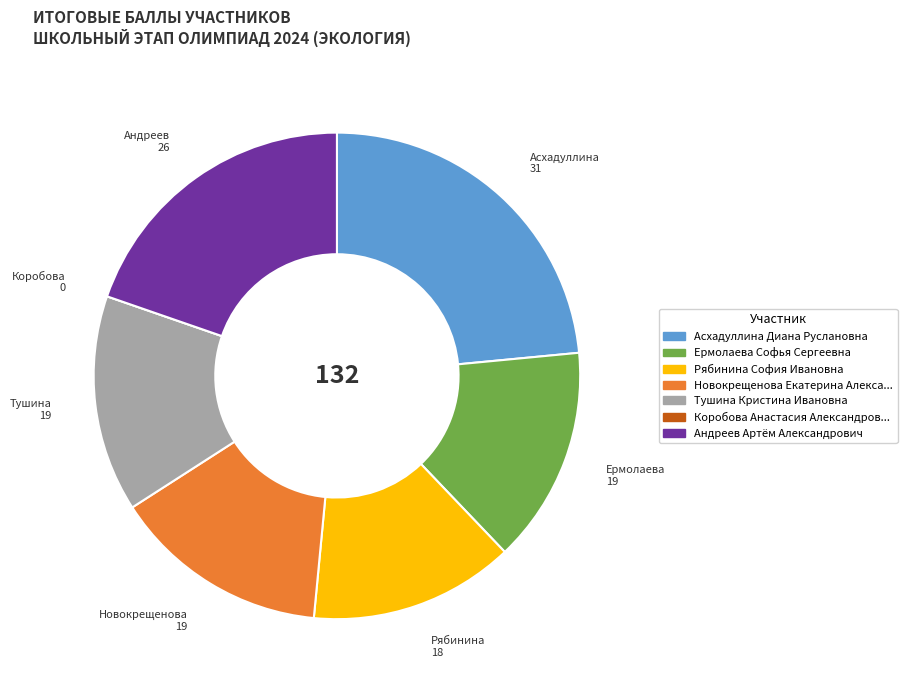

Does any single category account for the majority?

No